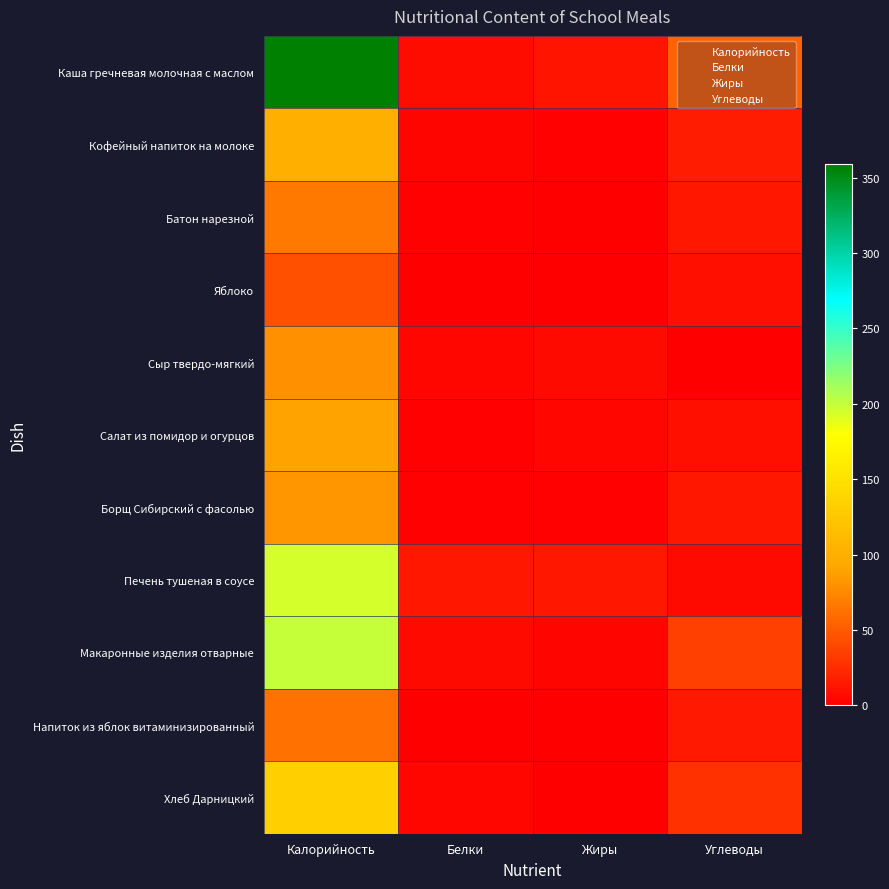

Count the number of categories in the chart.

4